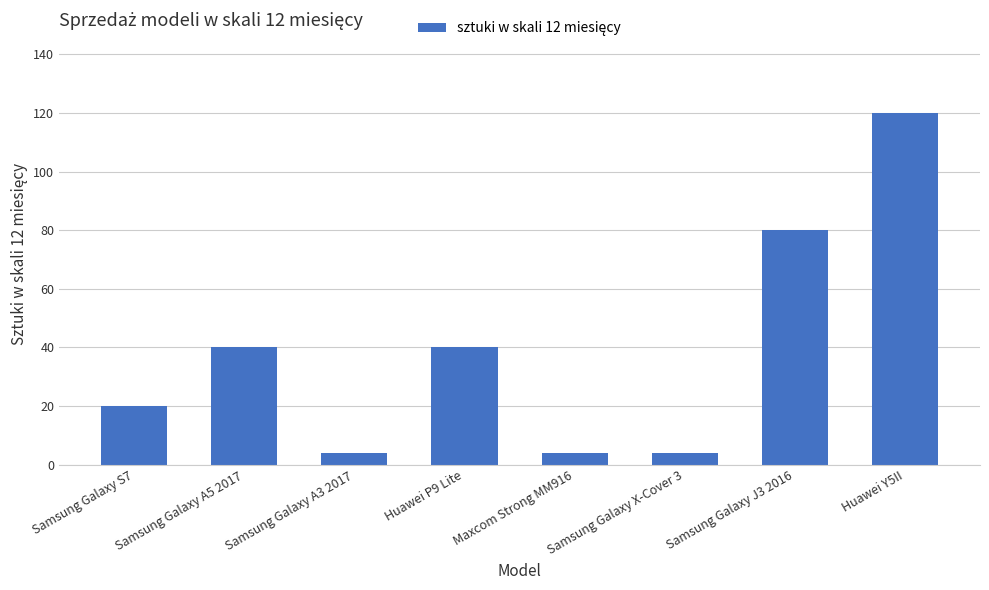

Reading left to right, list all the values displayed in this chart.

Samsung Galaxy S7=20	Samsung Galaxy A5 2017=40	Samsung Galaxy A3 2017=4	Huawei P9 Lite=40	Maxcom Strong MM916=4	Samsung Galaxy X-Cover 3=4	Samsung Galaxy J3 2016=80	Huawei Y5II=120